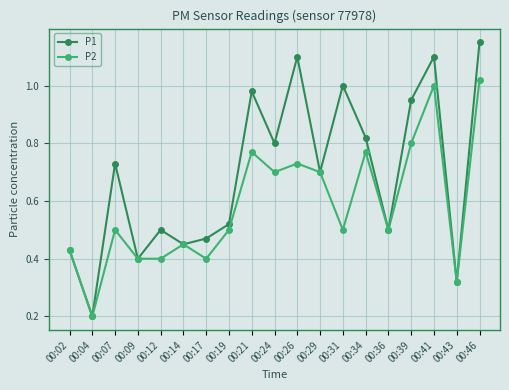

How many series are shown in this chart?

2